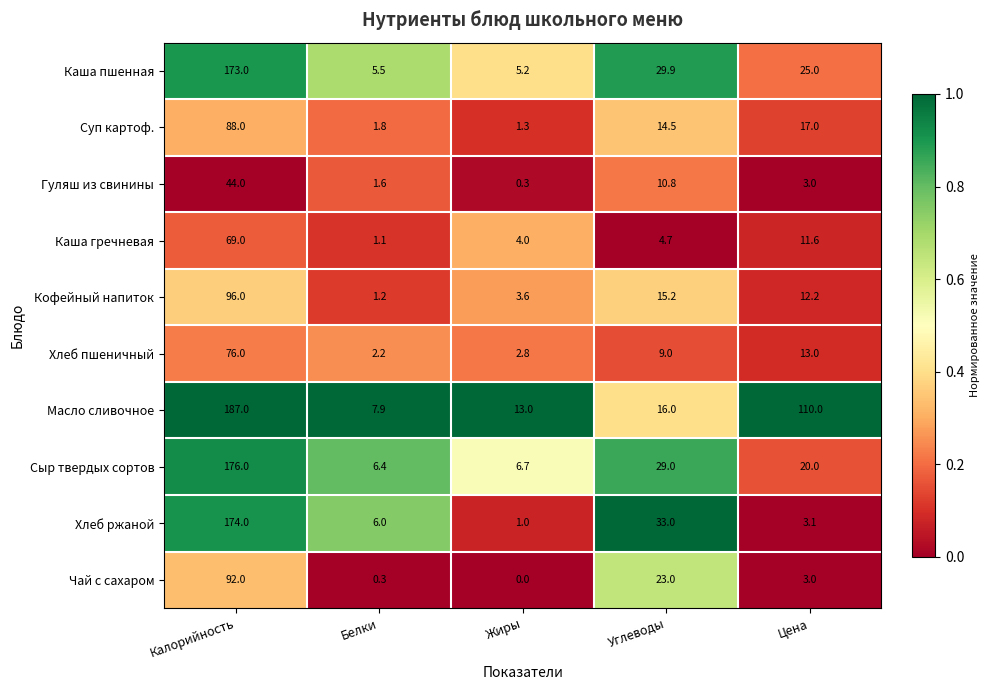

What is the total value across all series at Белки?

34.0